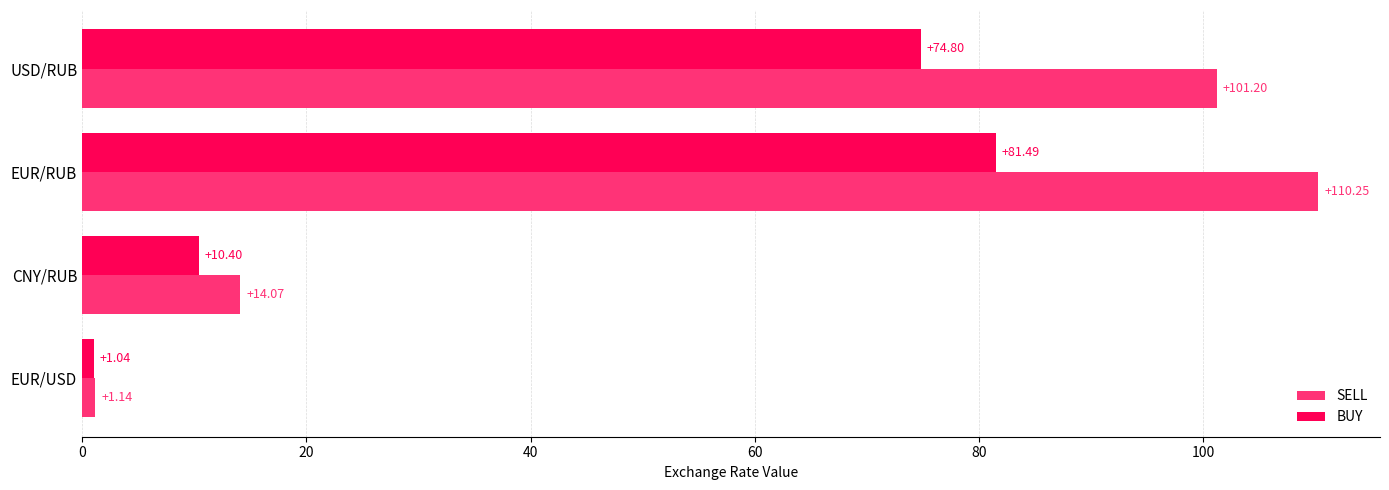

How many categories are shown in the chart?

4